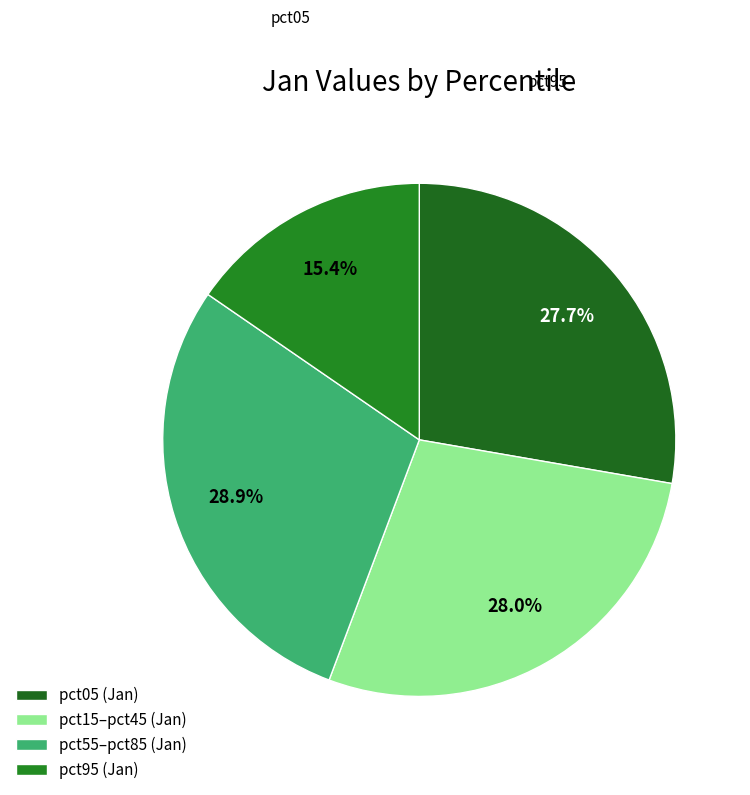

How many segments does this pie chart have?

4